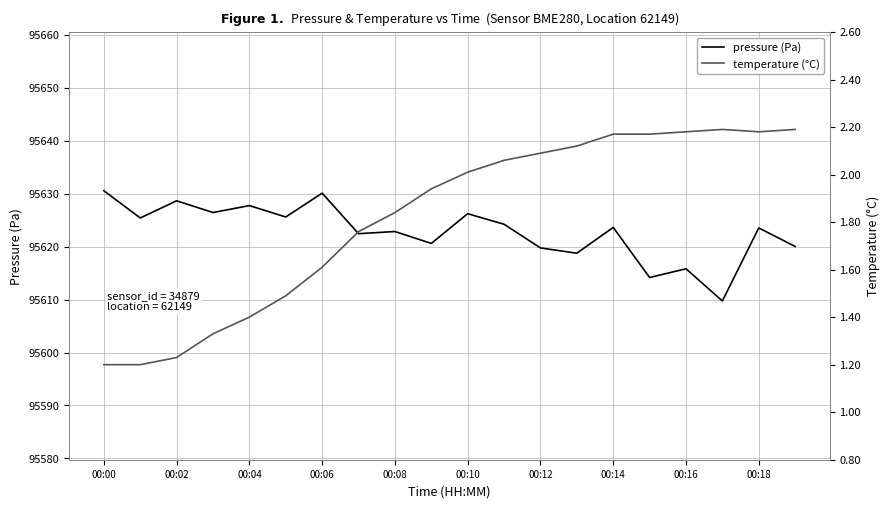

How many categories are shown in the chart?

20